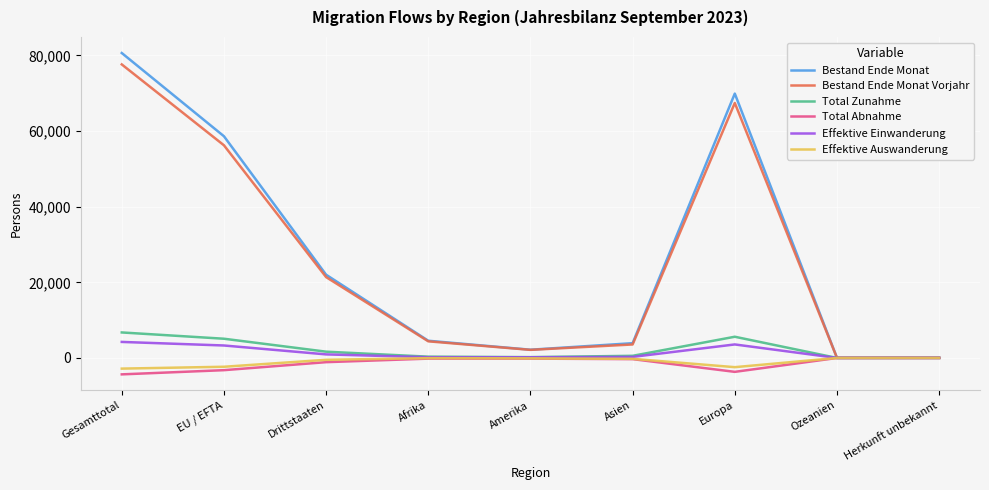

The value of Bestand Ende Monat at Drittstaaten is 14866. True or false?

False